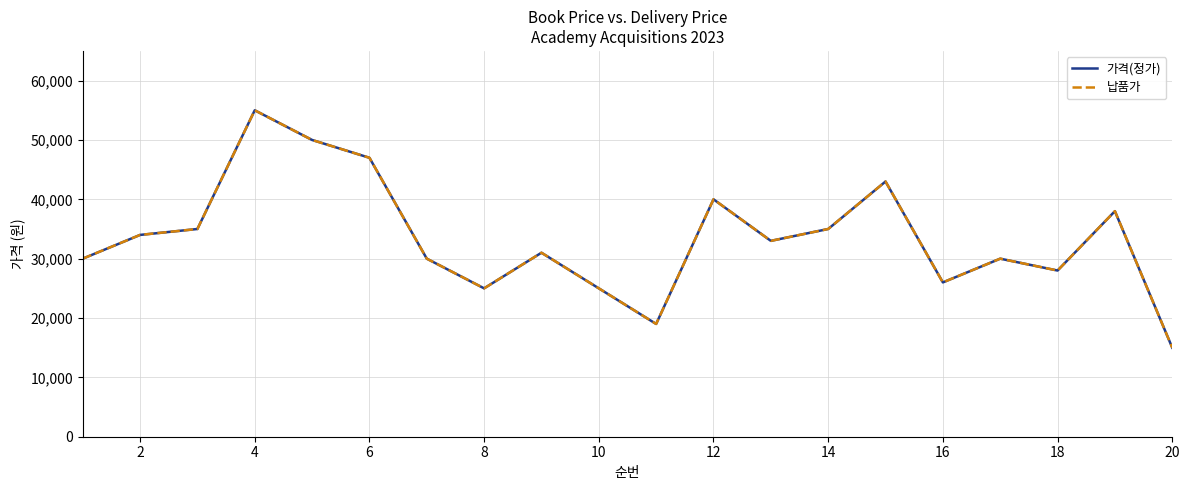

Does the chart display data point markers on the line(s)?

No